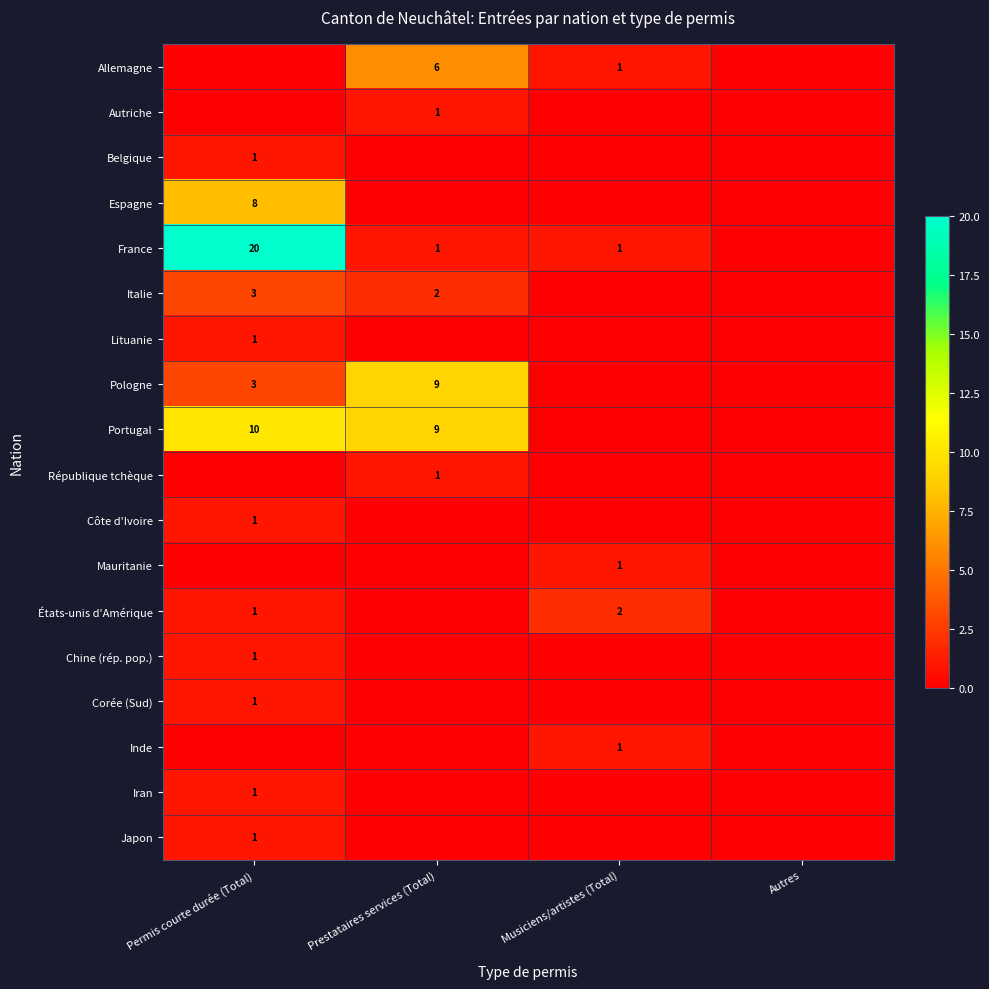

How many categories are shown in the chart?

4